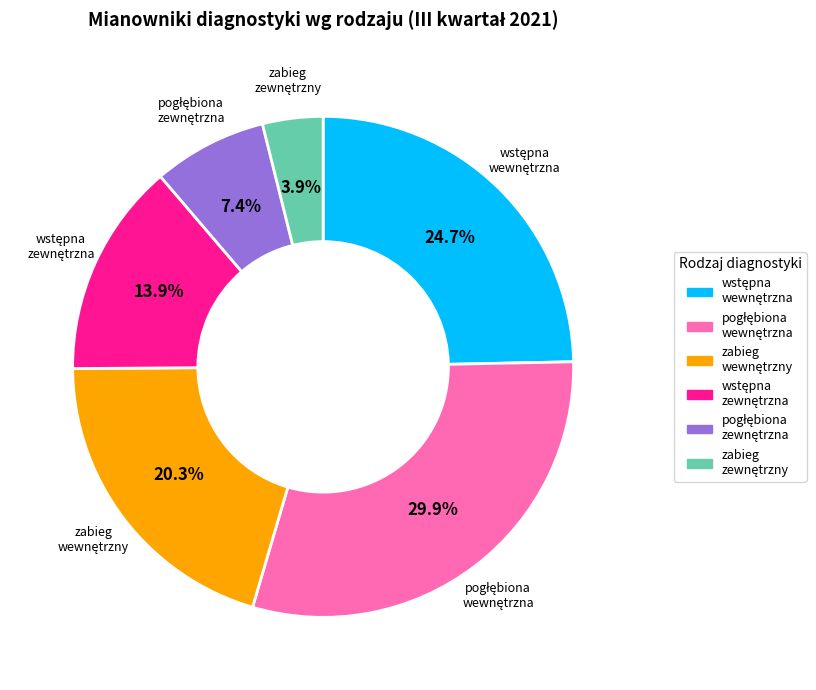

Is there any slice that represents more than half of the pie?

No